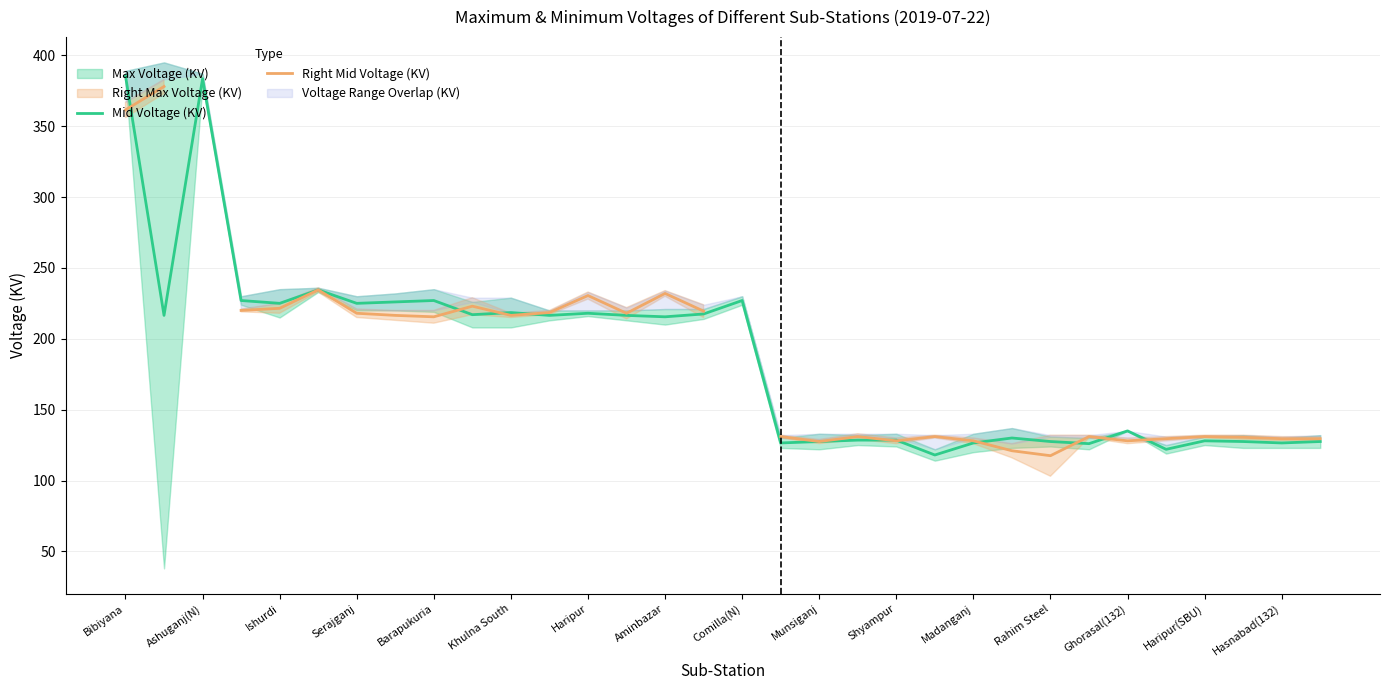

What is the maximum value for Mid Voltage (KV)?

385.5